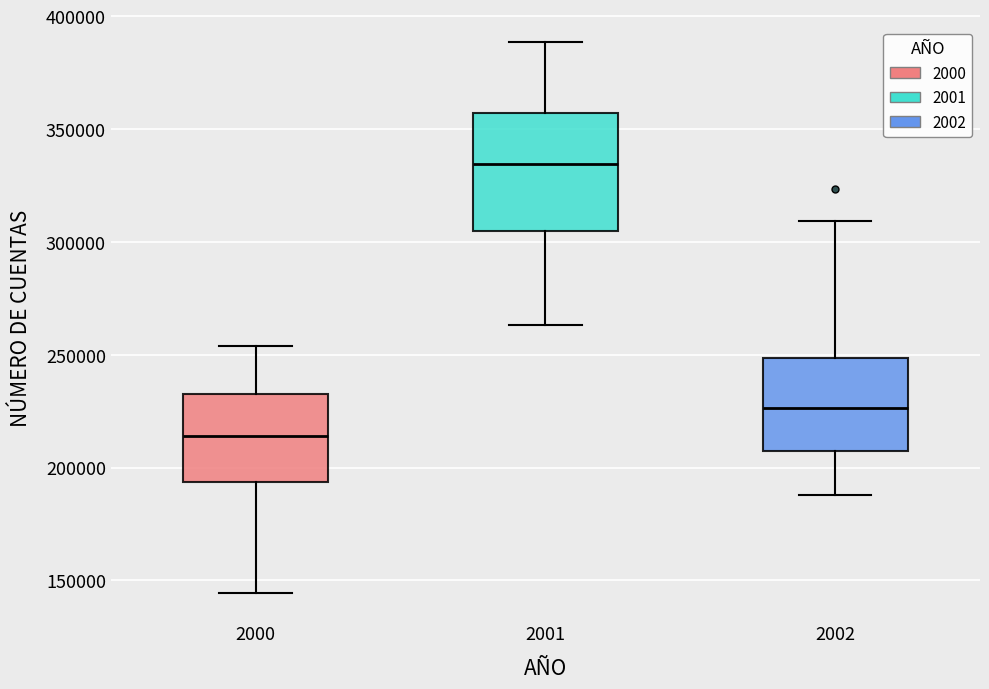

Which box's median line is the highest?

2001